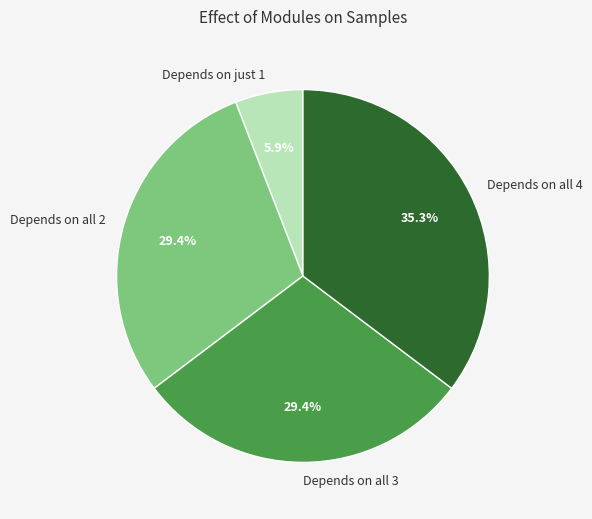

Does any single category account for the majority?

No